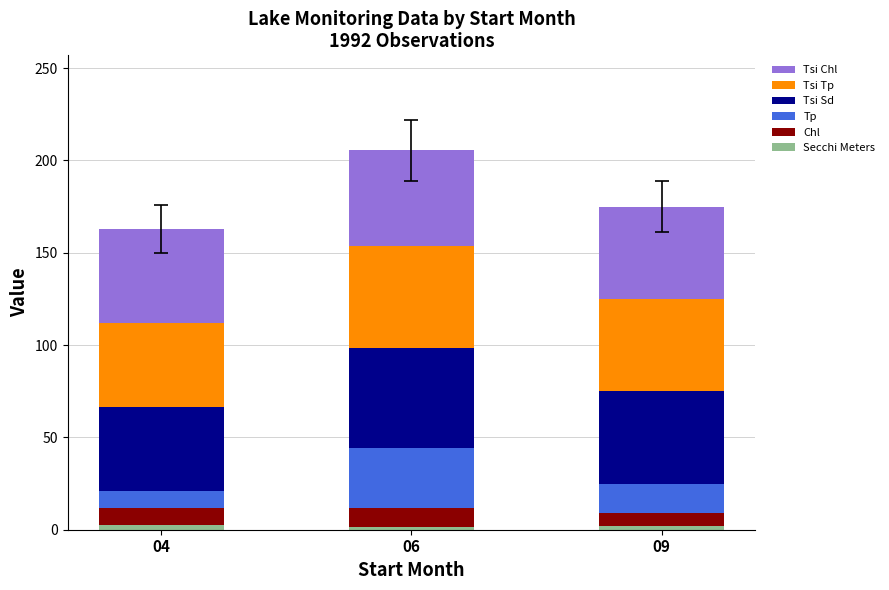

How many data points in Secchi Meters are less than 2?

1